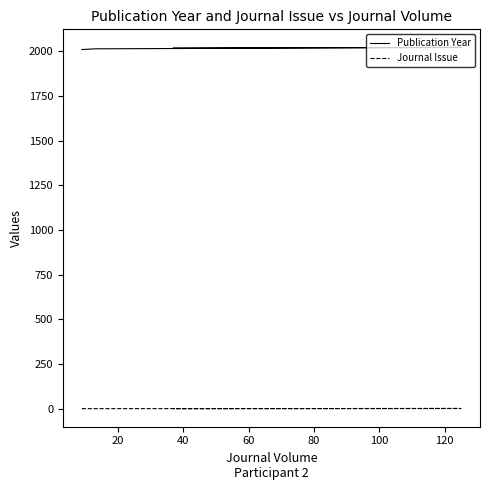

Which series has the widest spread of values?

Publication Year